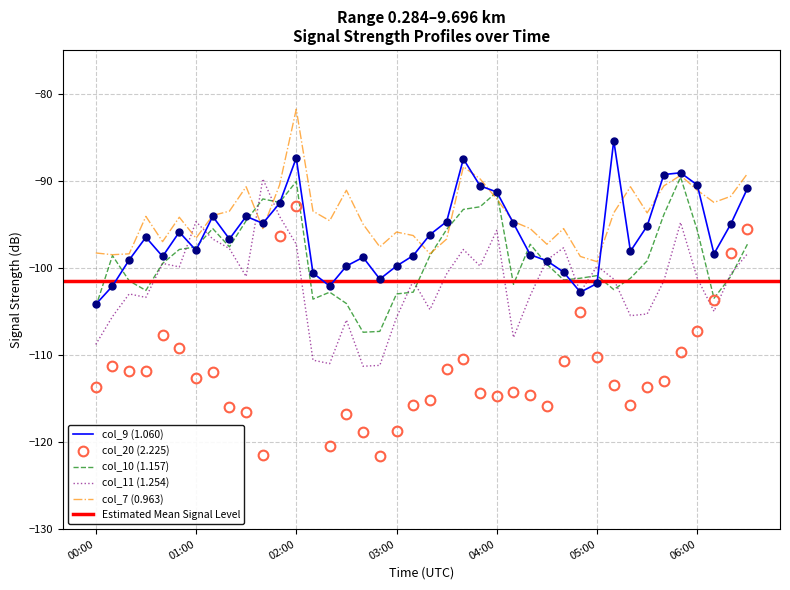

The value of col_11 (1.254) at 2012/03/30 01:40 is -89.8. True or false?

True